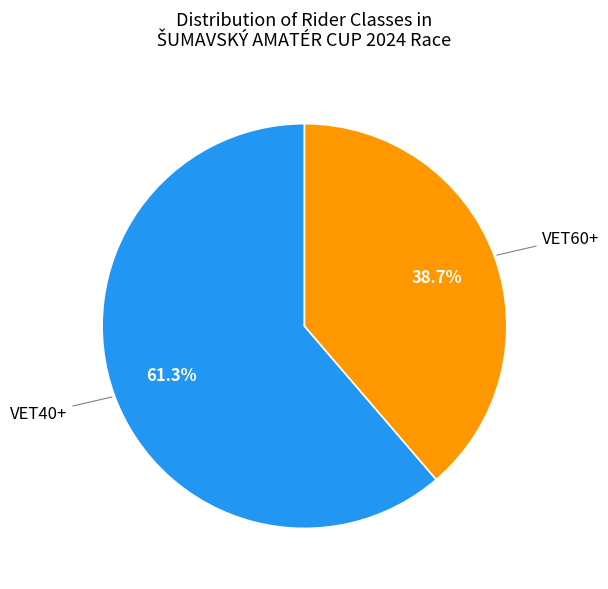

Is there any slice that represents more than half of the pie?

Yes